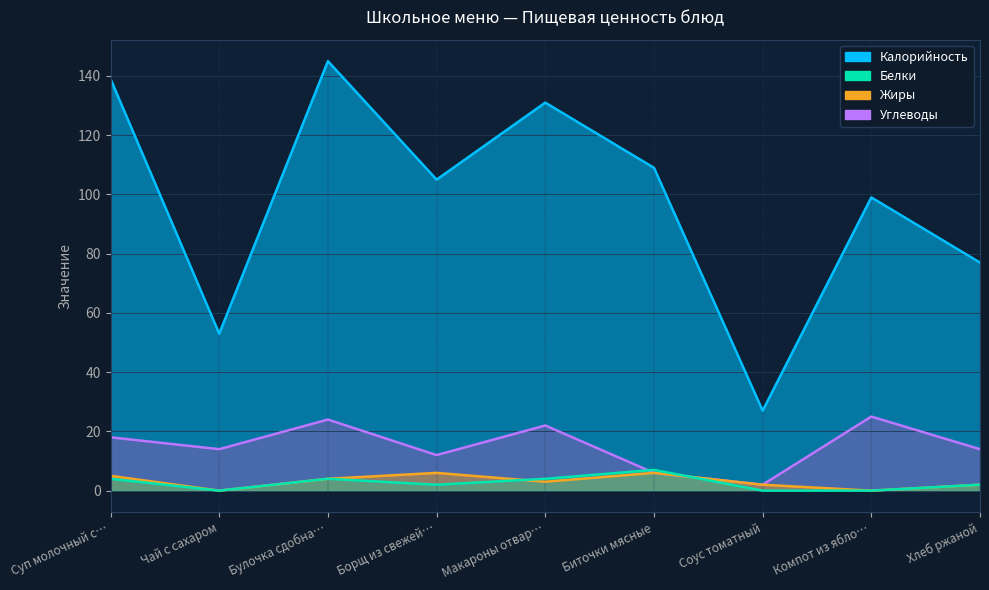

The Углеводы series shows 14 at Чай с сахаром. True or false?

True